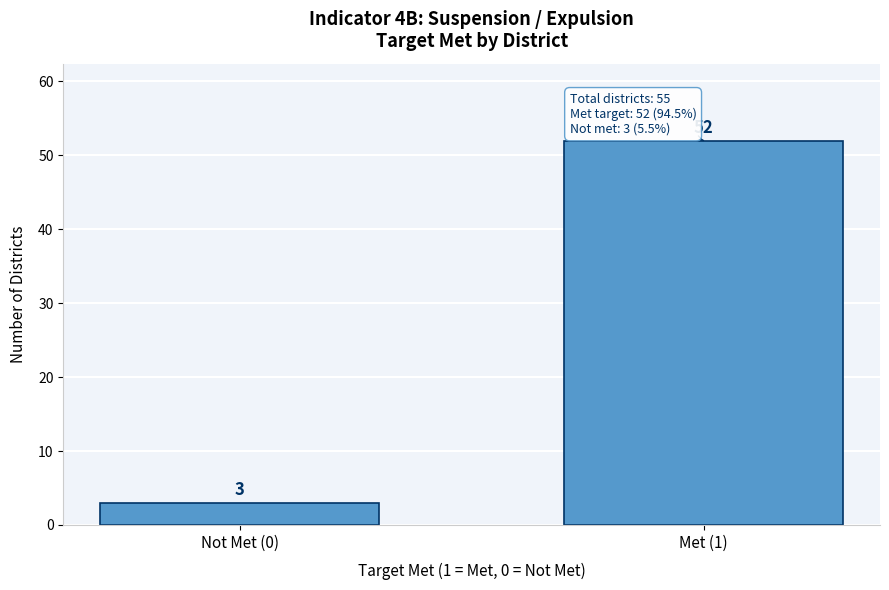

Reading left to right, extract all data points from this chart.

3	52